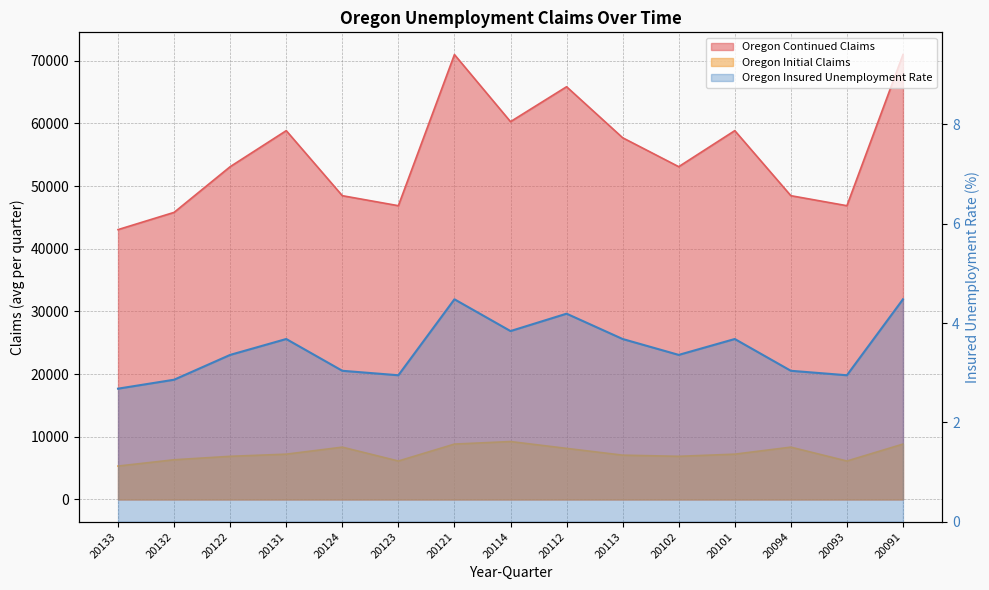

At which category is the sum across all series the highest?

20121